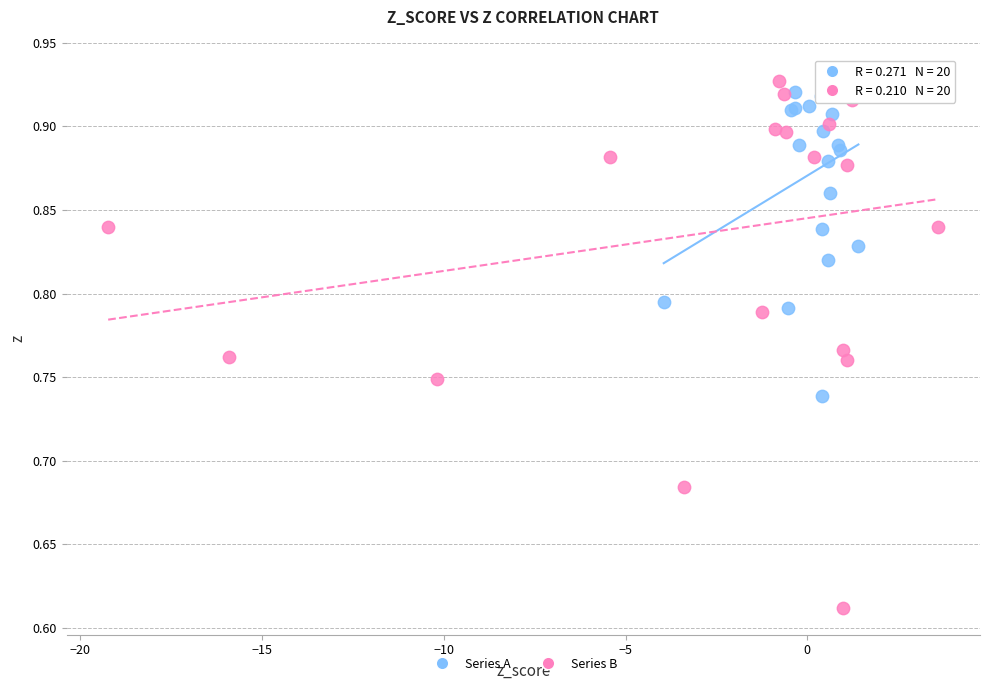

What are all the series names shown in the legend?

Series A, Series B